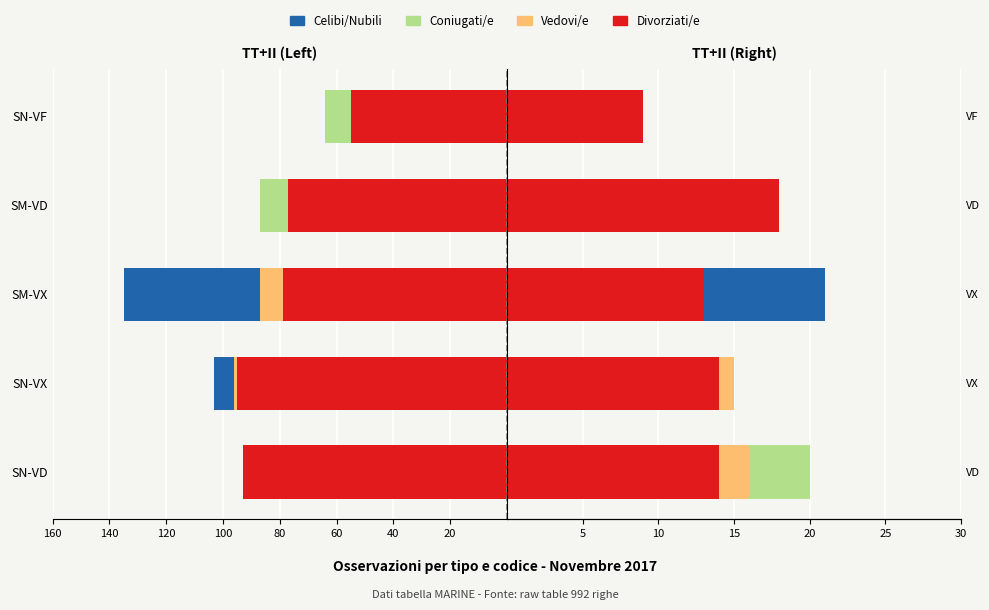

What is the difference between the maximum and minimum values in the Divorziati/e series?

9